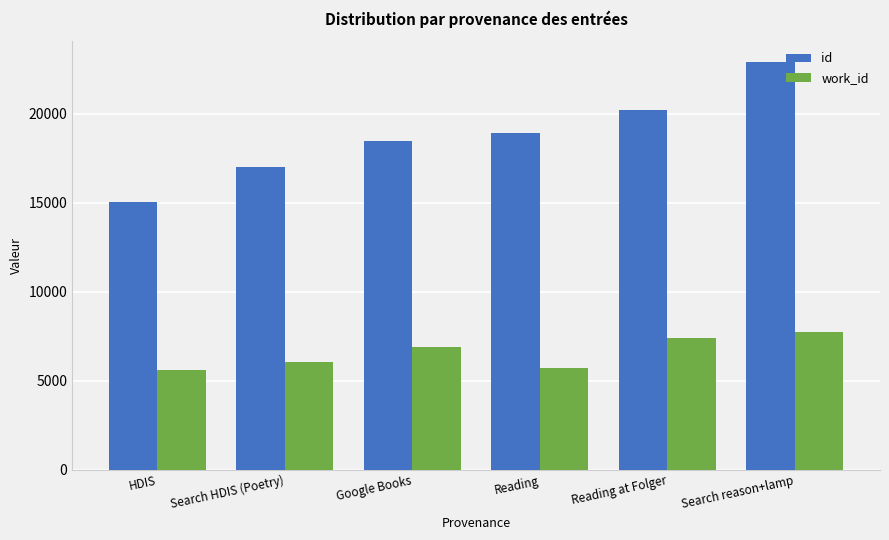

What is the smallest value displayed?

5614